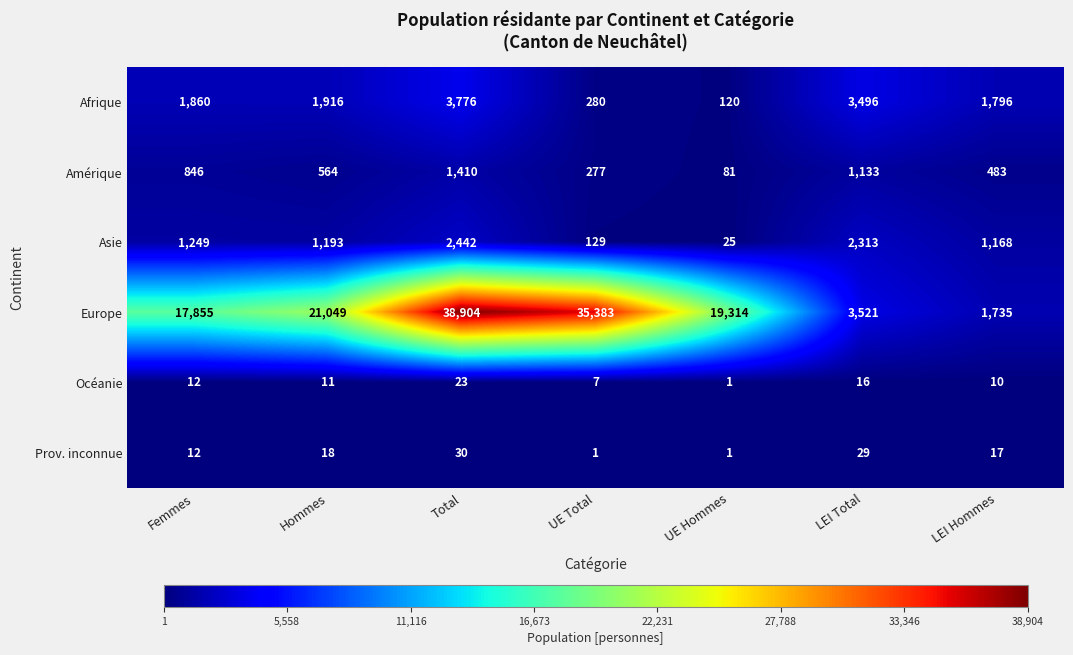

Is it true that Afrique equals 1860 at Femmes?

True